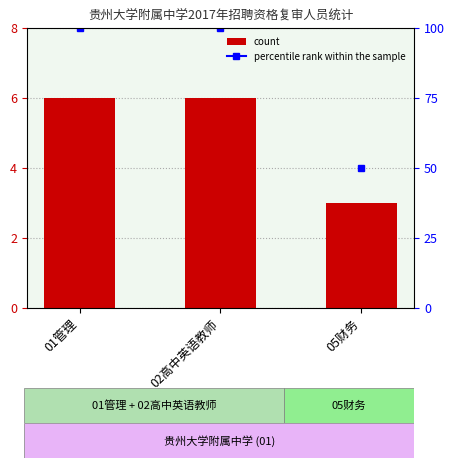

List the labels in order of value, largest first.

01管理, 02高中英语教师, 05财务